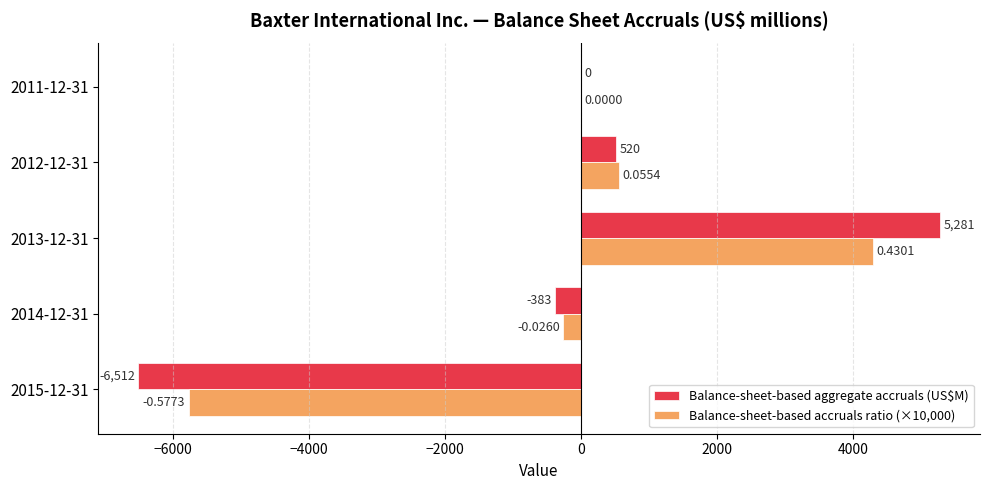

Which series has the largest total across all categories?

Balance-sheet-based aggregate accruals (US$M)